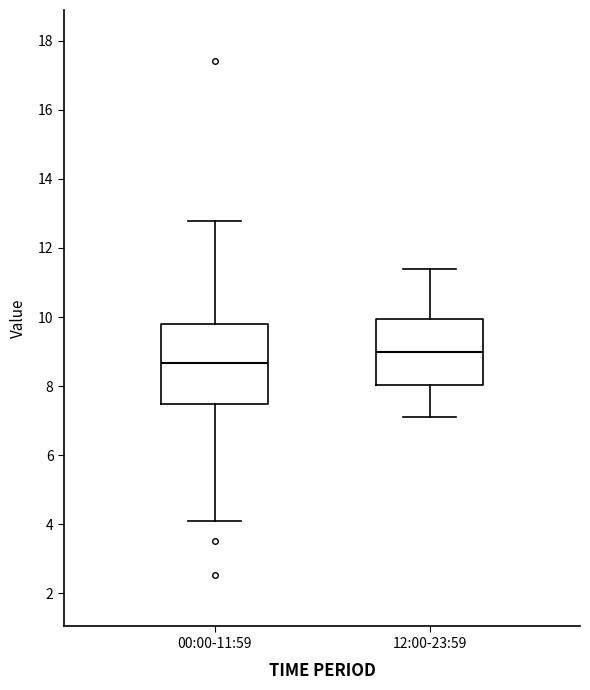

Where does the lower whisker of the box for 00:00-11:59 end on the y-axis? The values are not printed on the chart, so give them approximately, as read against the axis.

4.2